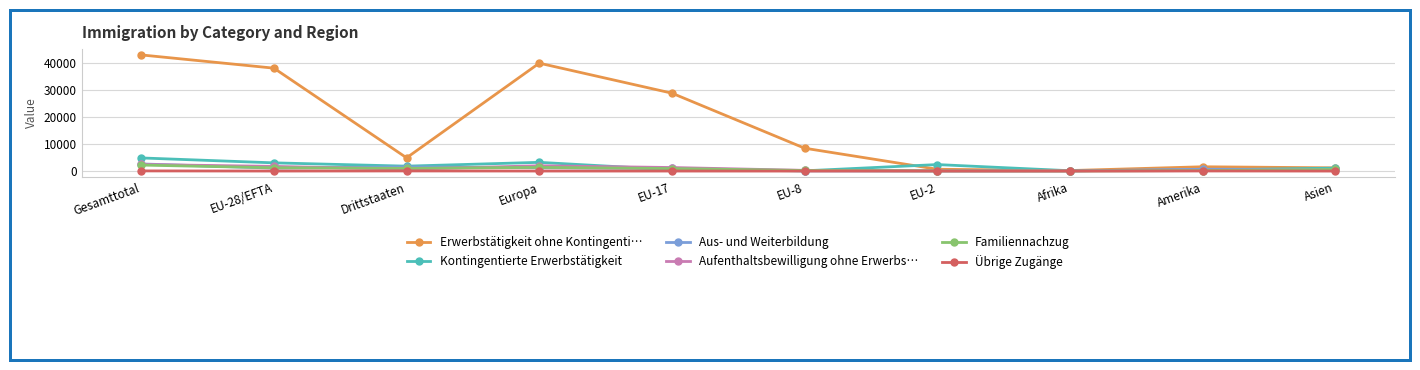

Which series has the largest total across all categories?

Erwerbstätigkeit ohne Kontingenti…